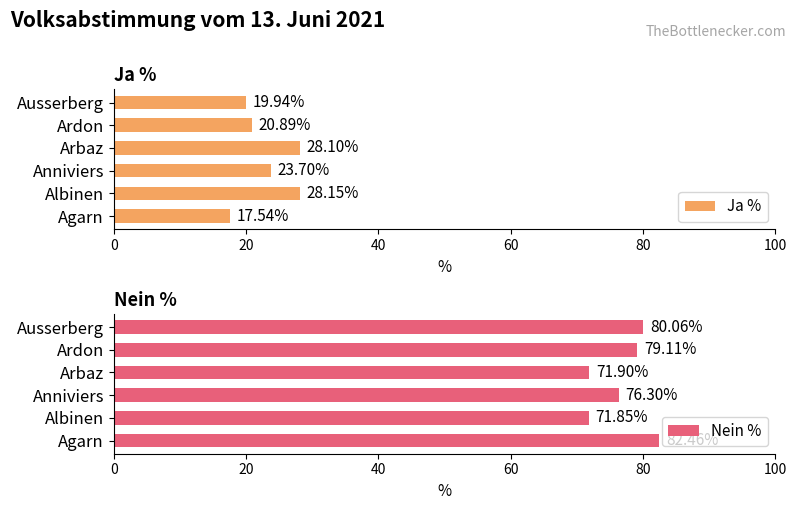

How many bars are there in each group?

2